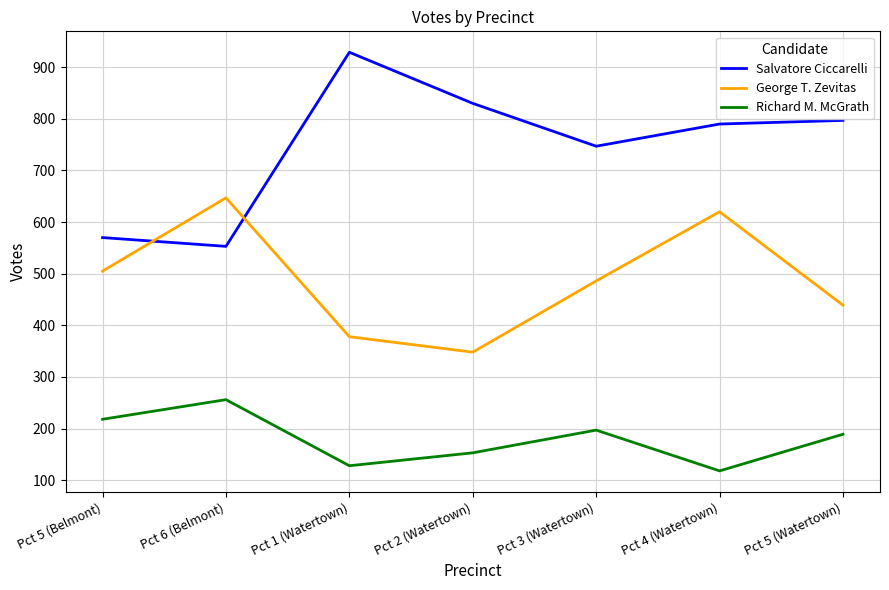

Which series has the largest total across all categories?

Salvatore Ciccarelli